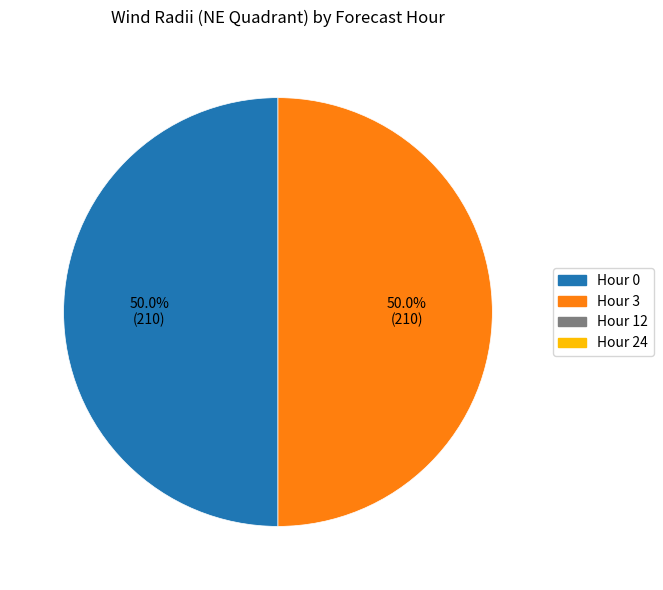

What is the smallest slice in the pie chart?

12